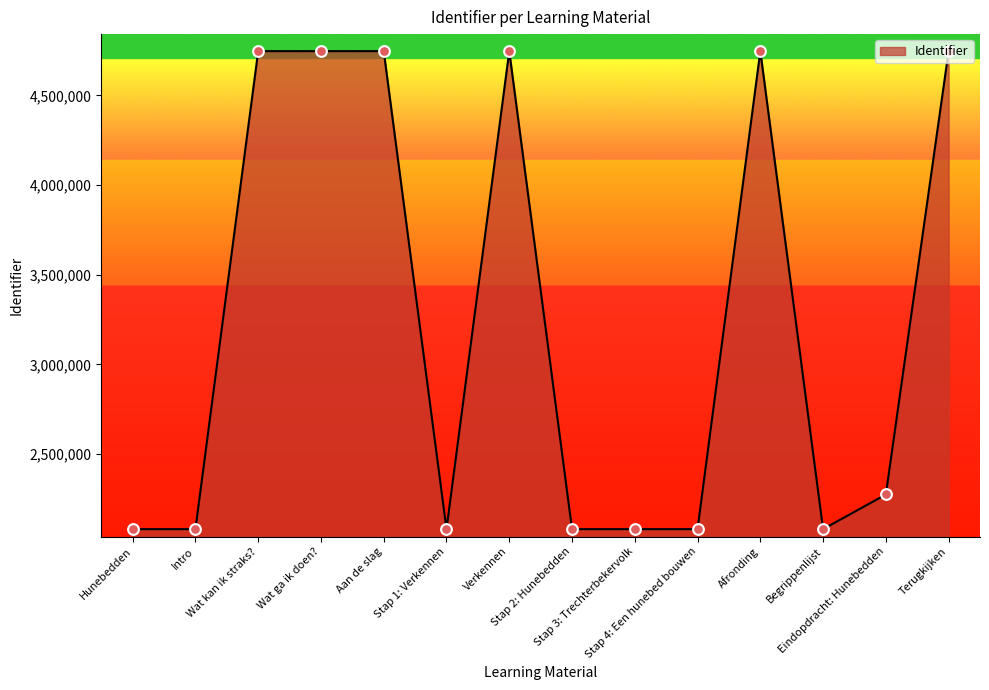

What is the ratio of the value at Stap 1: Verkennen to the value at Aan de slag?

0.4